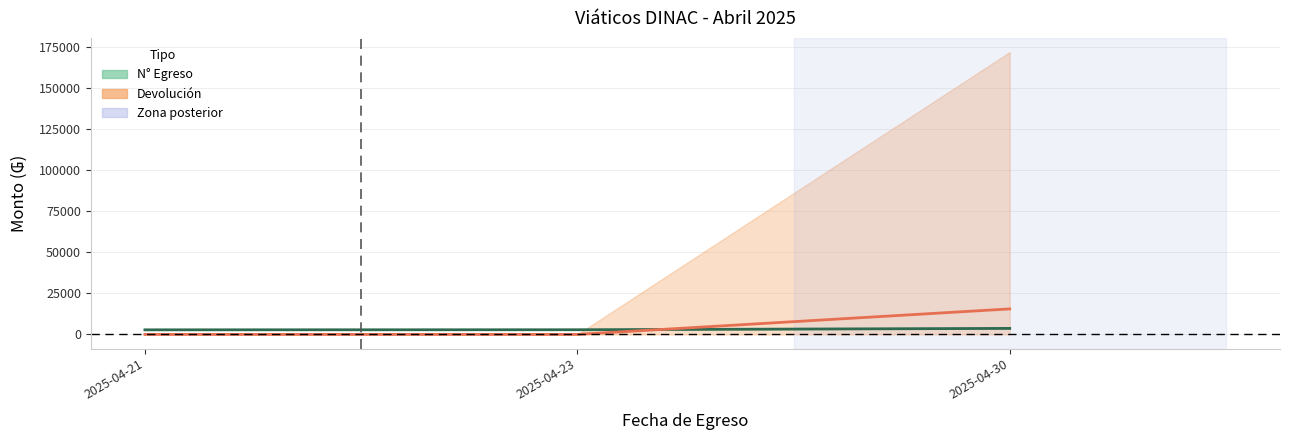

Reading left to right, what are all the values shown in this chart?

N° Egreso (promedio): 2786.0	2835.6	3657.1
Devolución (promedio): 0.0	0.0	15509.1